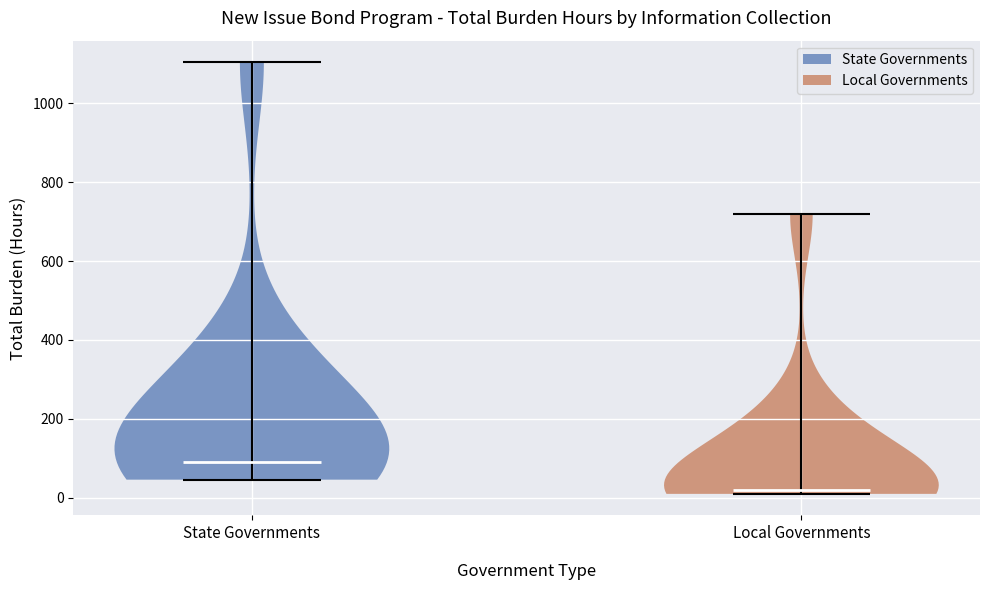

Reading left to right, read every violin against the y-axis: where its median line is, and the lowest and highest points it reaches. The values are not printed on the chart, so give them approximately, as read against the axis.

State Governments: median line 100, lowest point 40, highest point 1100
Local Governments: median line 20, lowest point 20, highest point 720